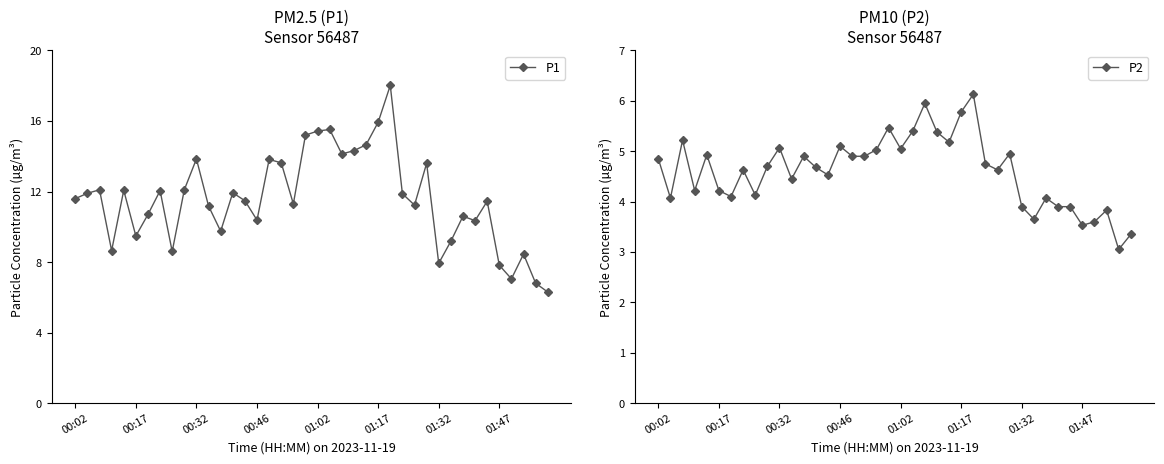

True or false: P1 and P2 intersect in this chart.

False